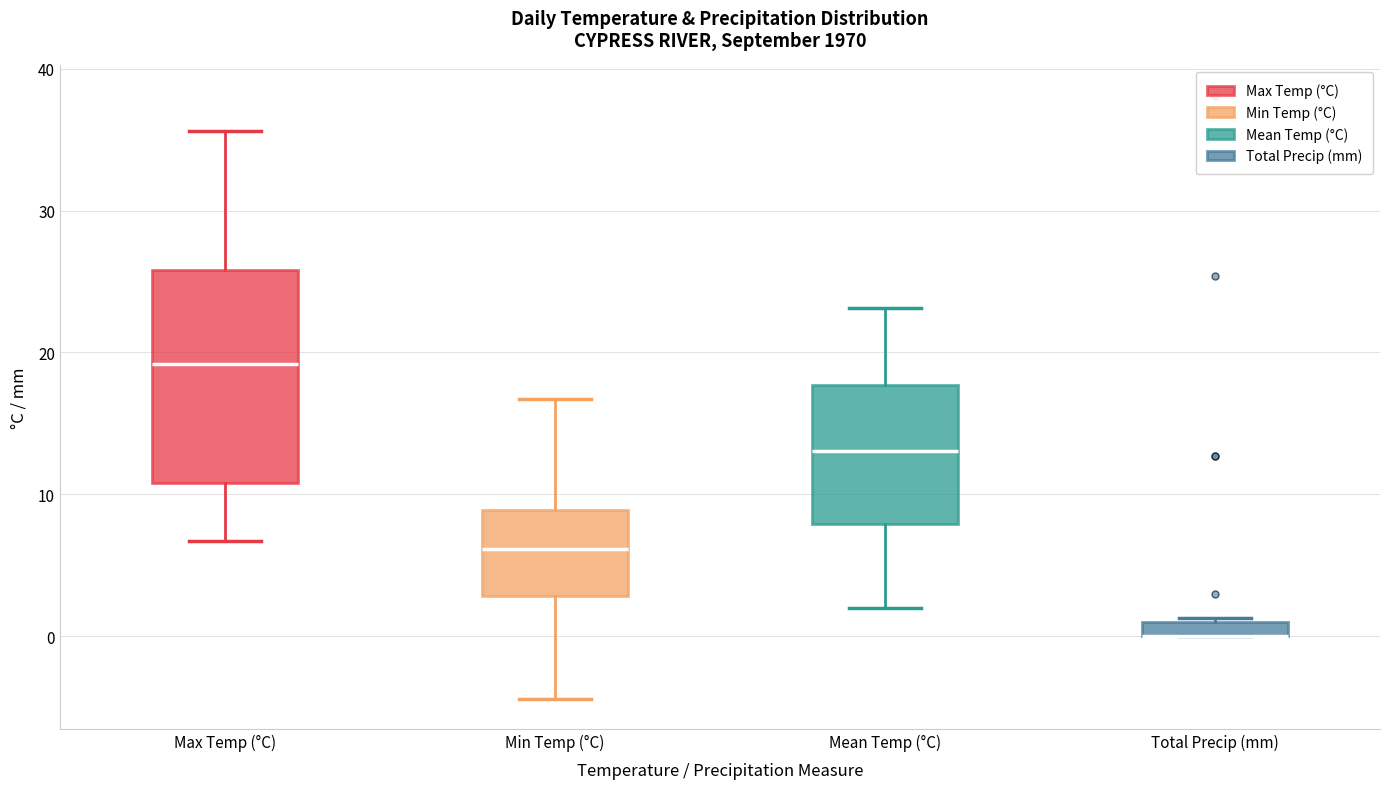

Where is the upper edge of the box for Total Precip (mm) on the y-axis? The values are not printed on the chart, so give them approximately, as read against the axis.

1